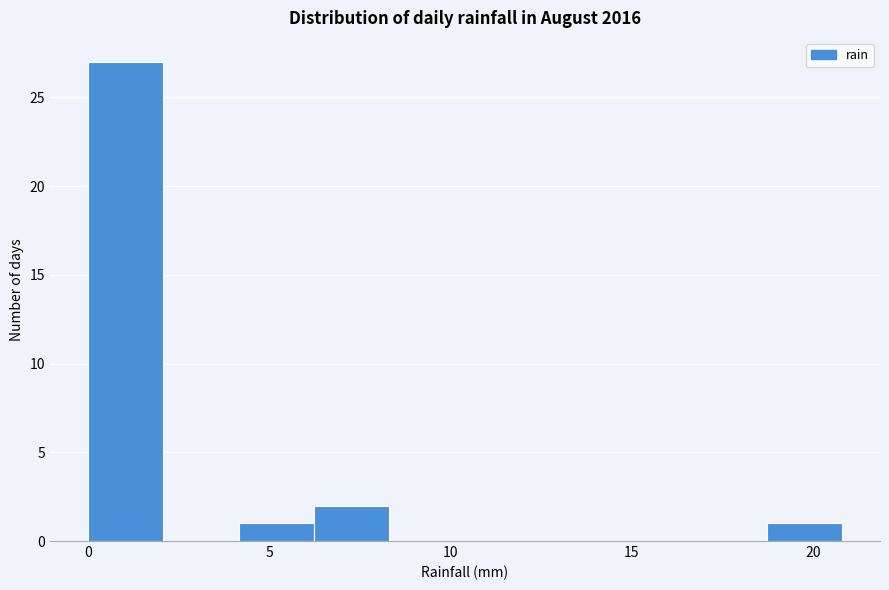

Which range on the x-axis has the tallest bar?

0.0 to 2.0